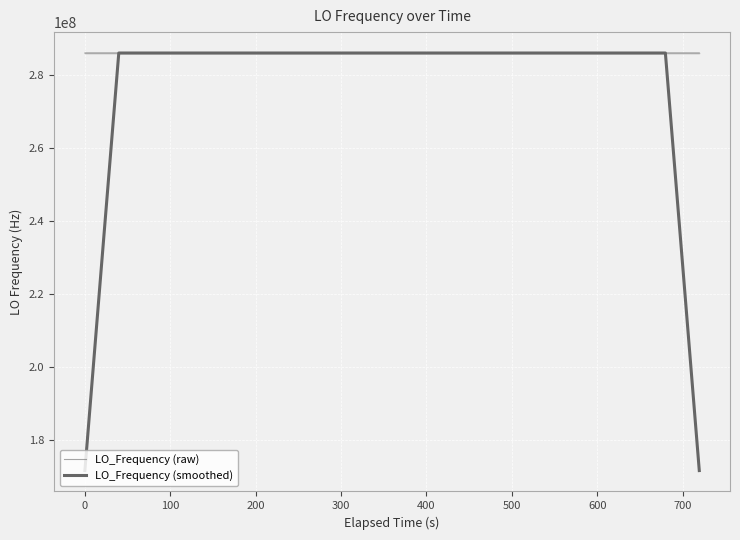

What is the value of the LO_Frequency (smoothed) point at the 13th from the left?

286047010.3